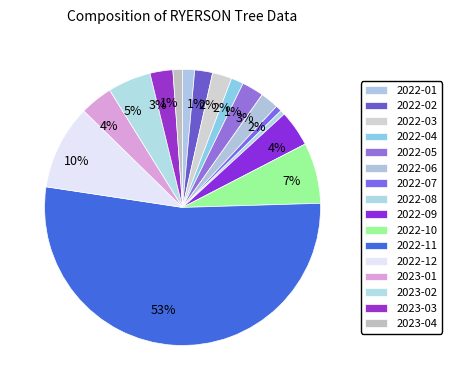

How many slices are in this pie chart?

16